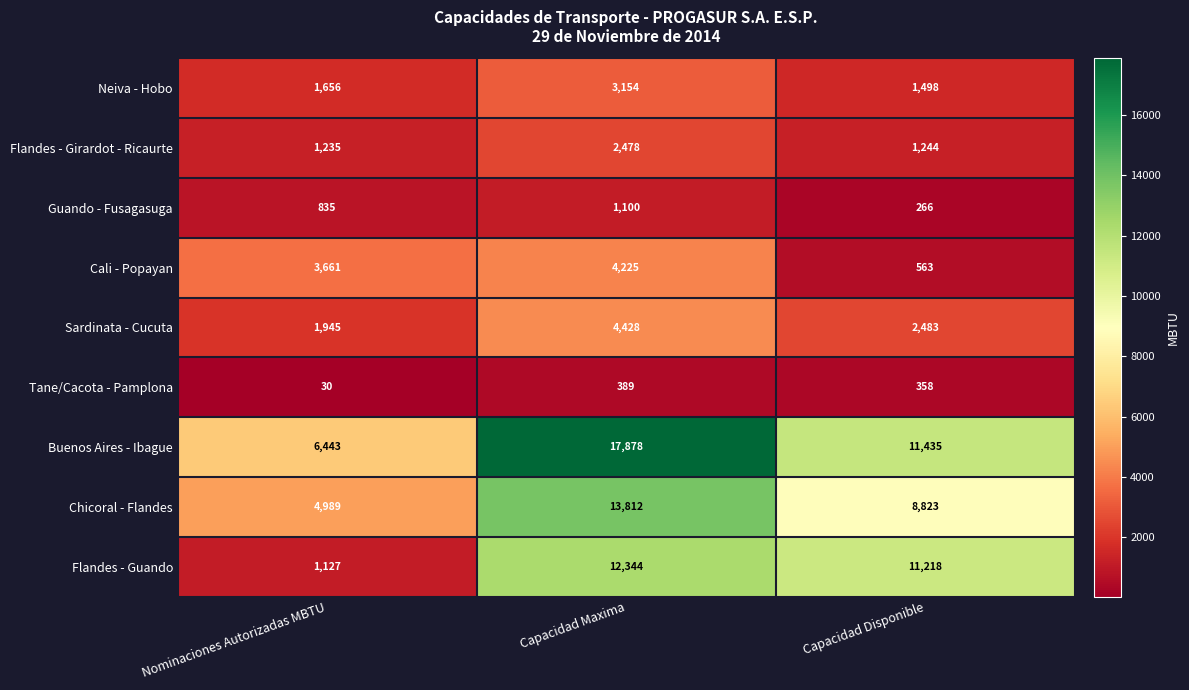

The value of Chicoral - Flandes at Capacidad Maxima is 13812. True or false?

True